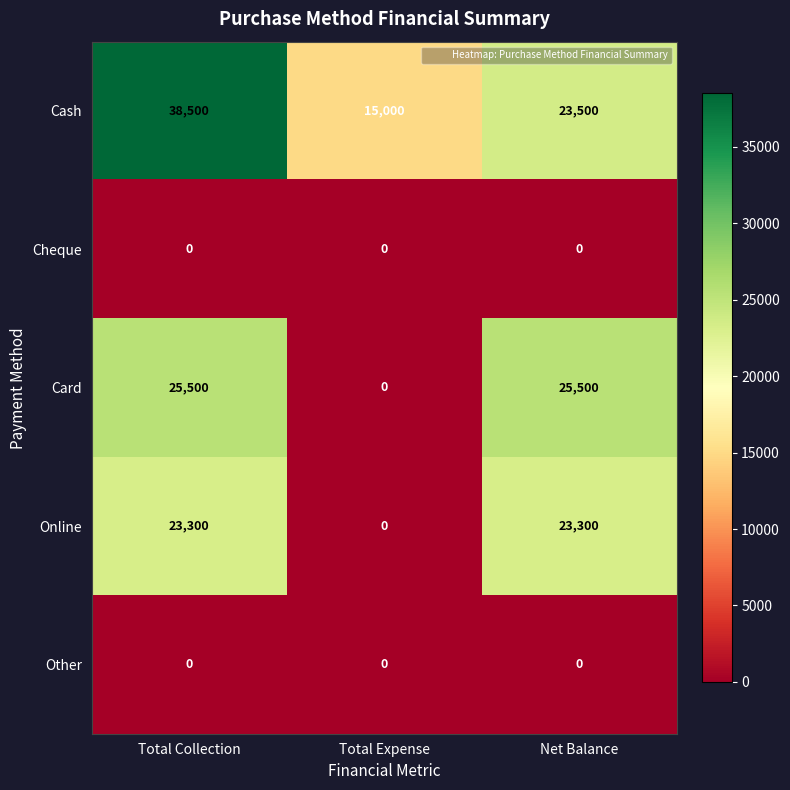

Count the Cash values in the range 15000 to 38500.

3